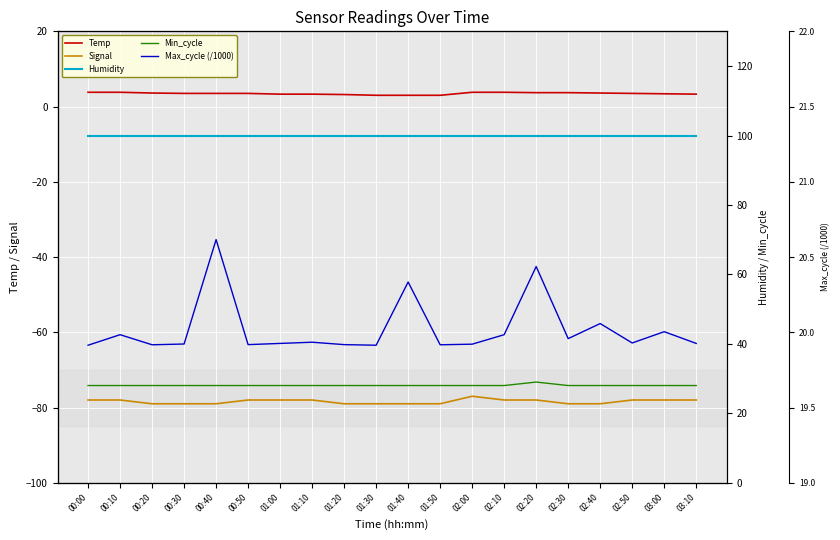

The Signal series shows -79.0 at 00:30. True or false?

True